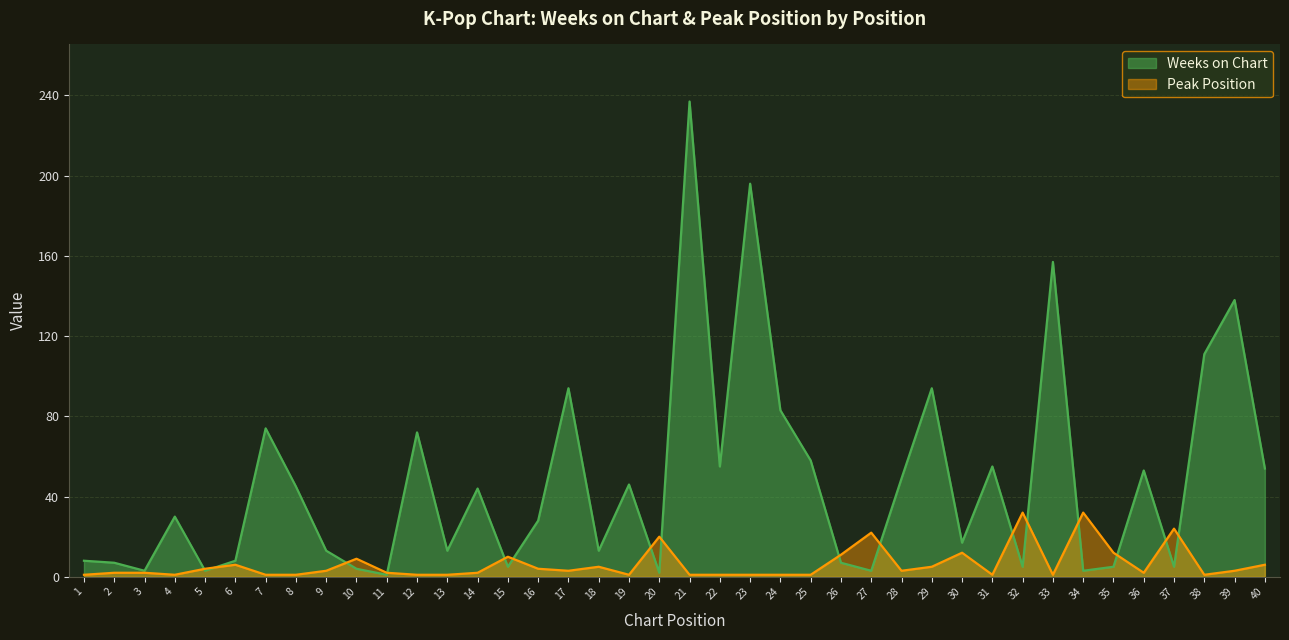

What is the total value across all series at 38?

112